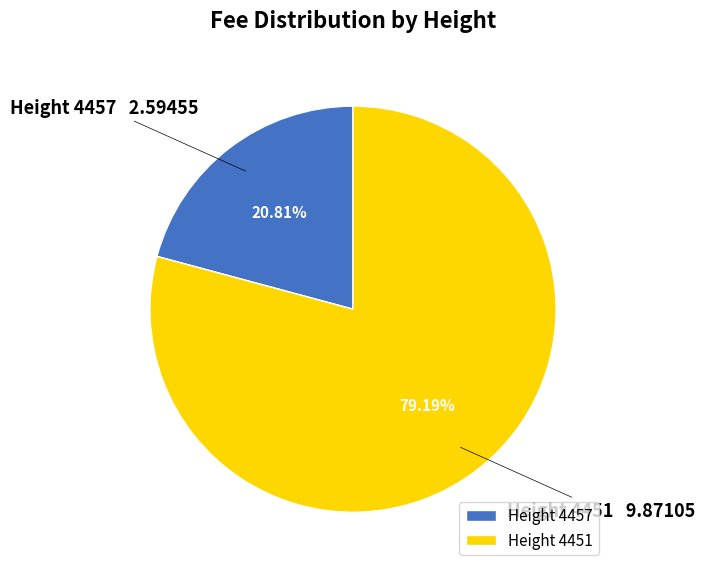

Is Height 4457 the majority of the pie?

No